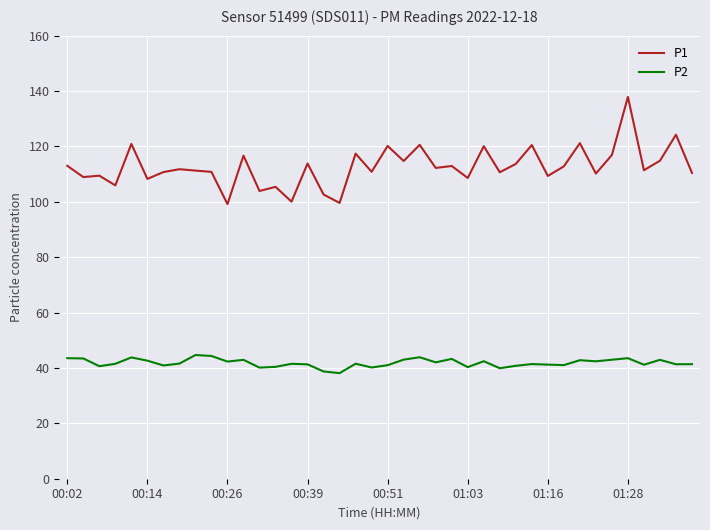

True or false: P1 and P2 intersect in this chart.

False